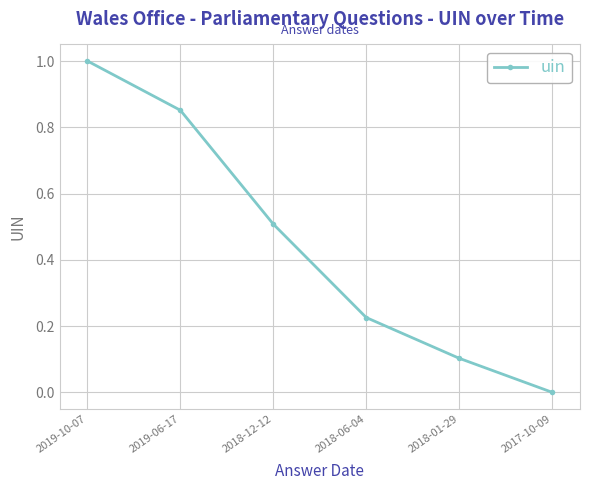

At which category does the chart reach its peak across all series?

2019-10-07